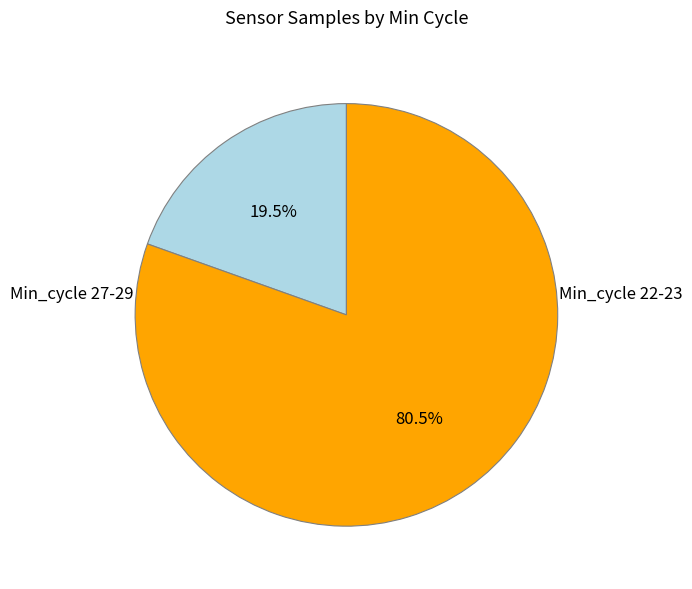

Is there a majority slice in this chart?

Yes